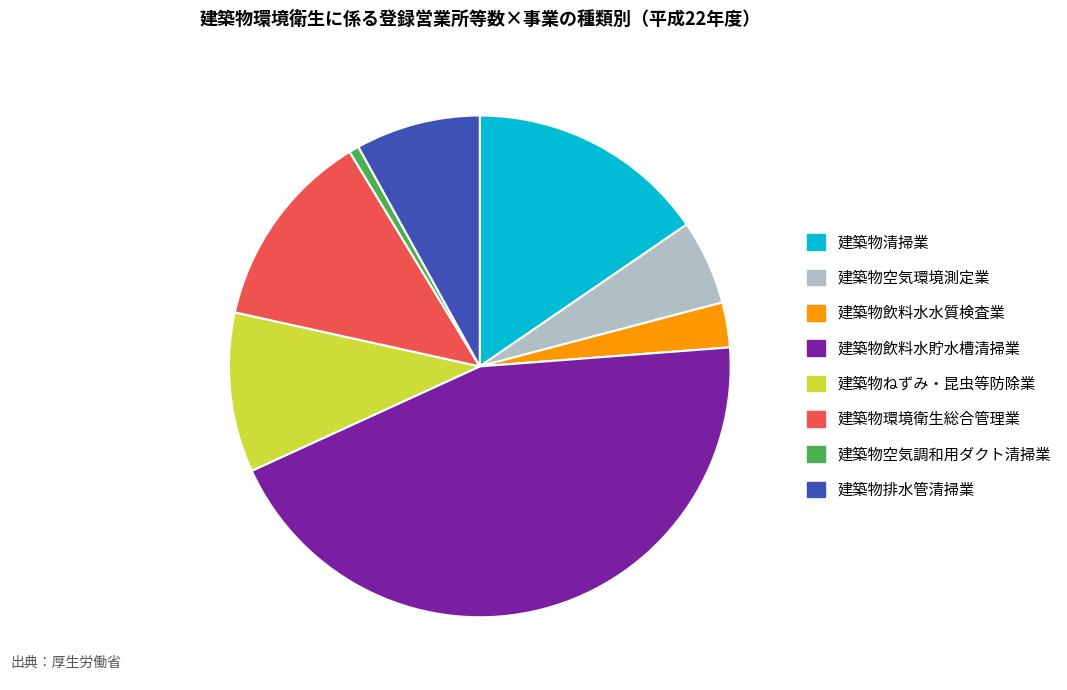

Is it true that 建築物ねずみ・昆虫等防除業 is 10% of the pie?

True